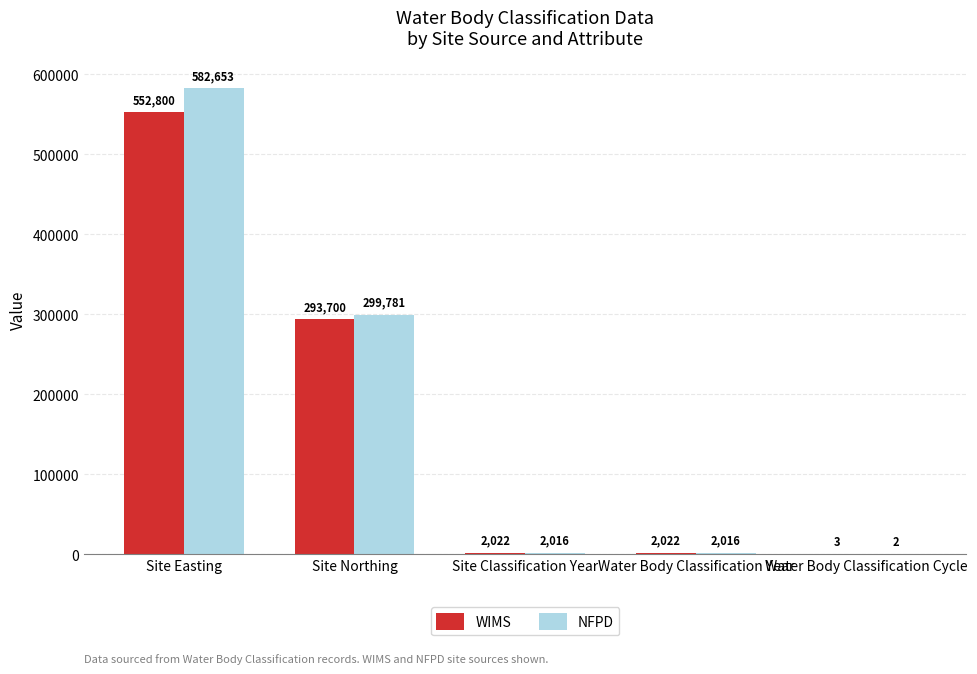

Reading left to right, transcribe all the data shown in this chart.

WIMS: 552800	293700	2022	2022	3
NFPD: 582653	299781	2016	2016	2